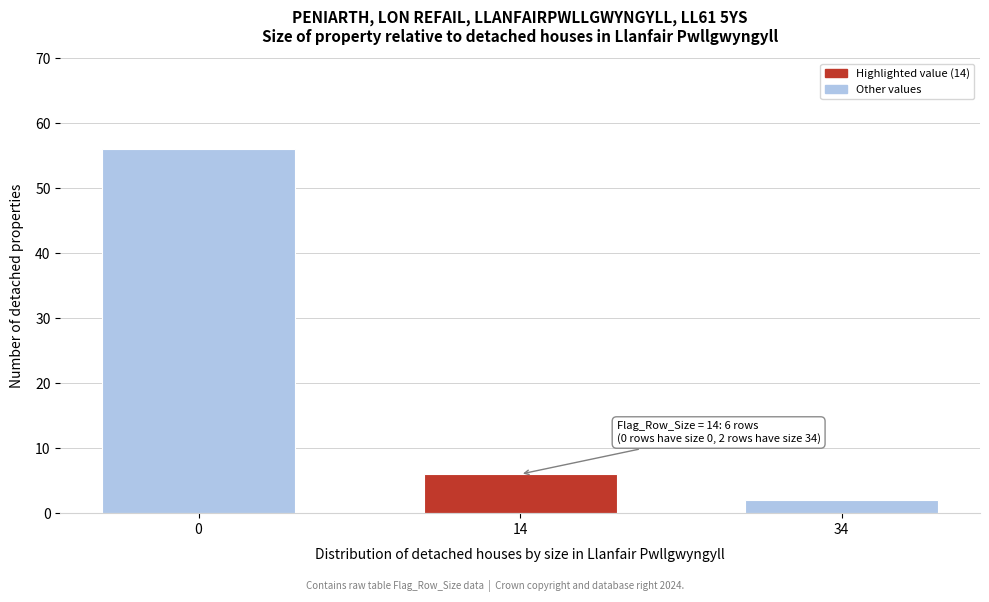

Reading left to right, list all the values displayed in this chart.

56	6	2